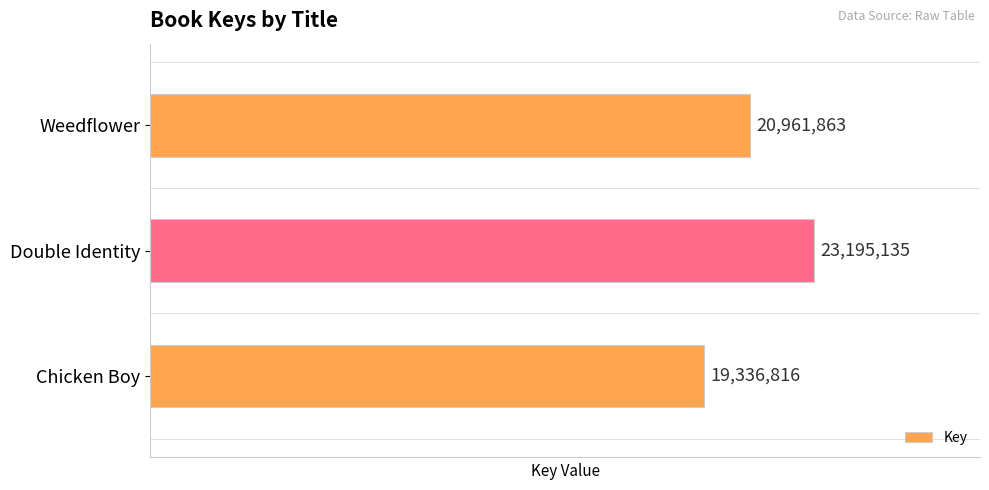

How many values are between 19336816 and 23195135?

3